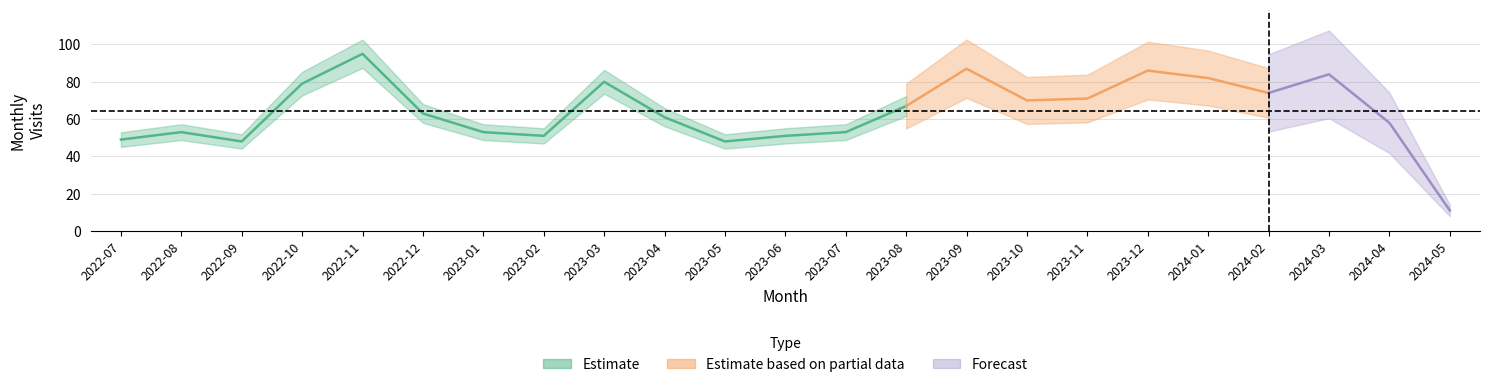

What is the change in value from 2022-09 to 2023-04?

+13